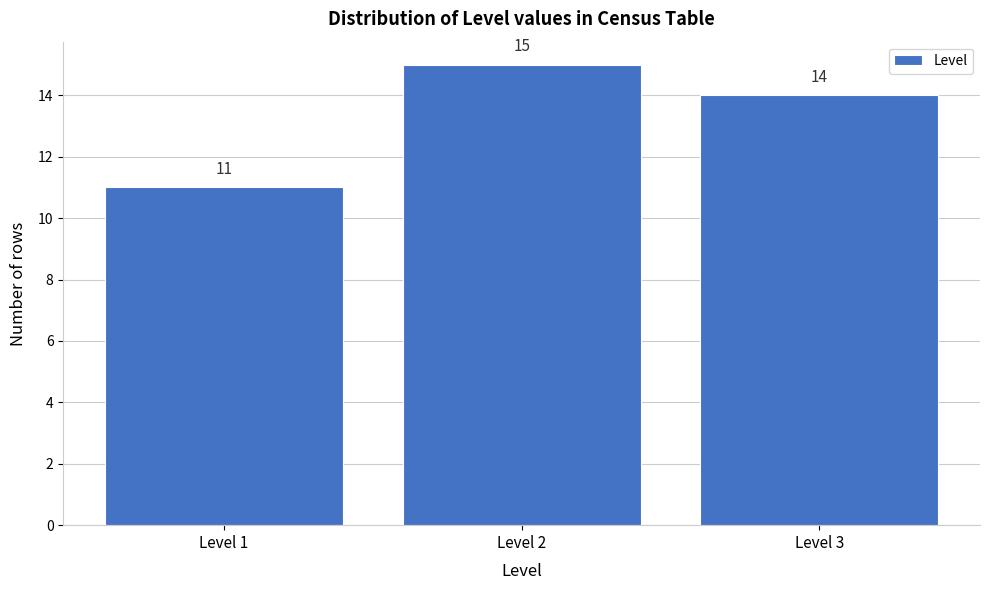

Which range on the x-axis has the tallest bar?

1.5 to 2.5